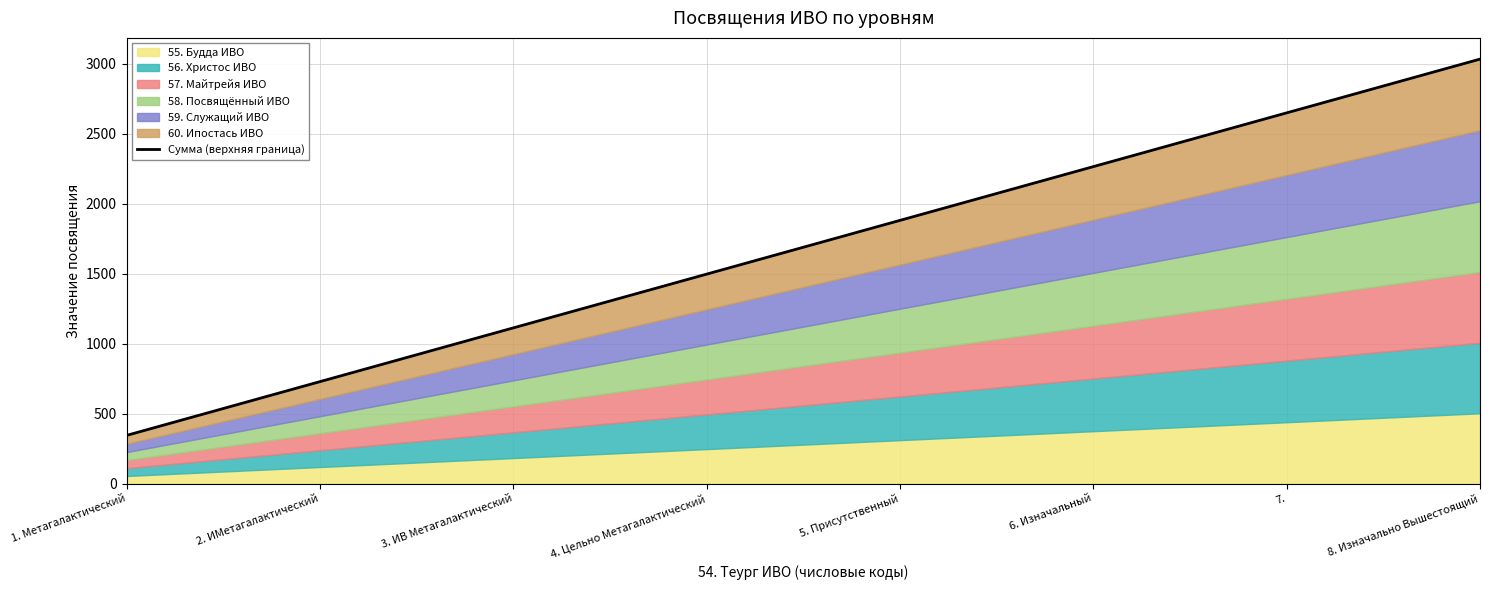

True or false: there are more than 2 points higher than both neighbors.

False